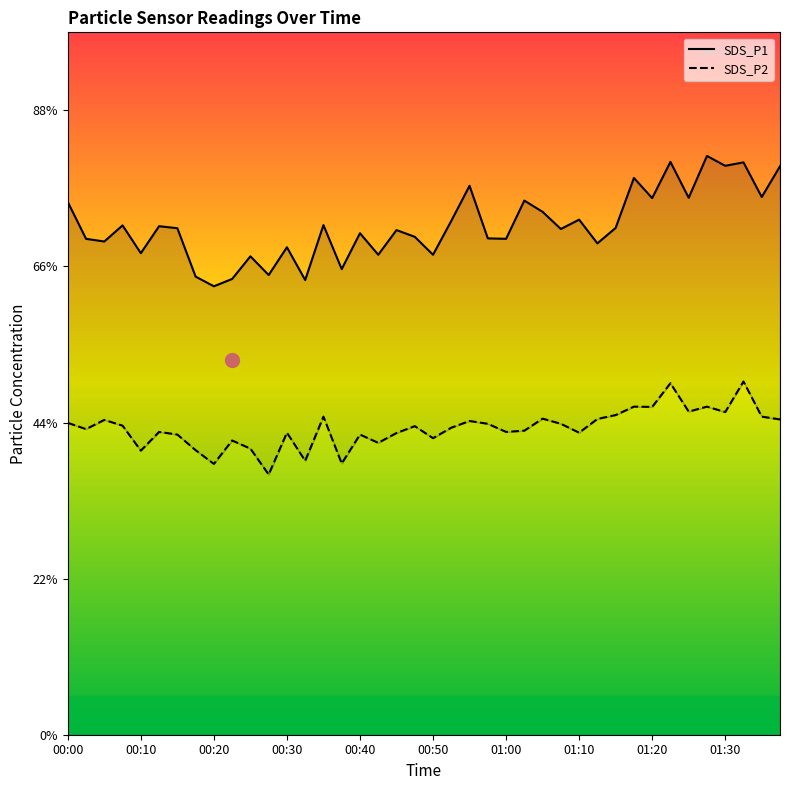

True or false: SDS_P1 and SDS_P2 intersect in this chart.

False